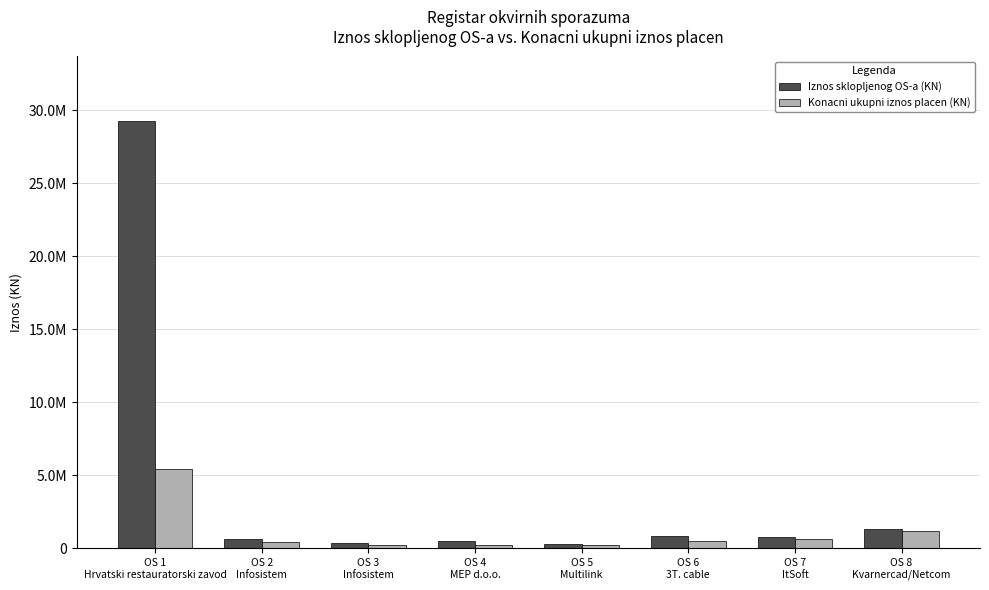

At how many categories does at least one series exceed 543004?

5